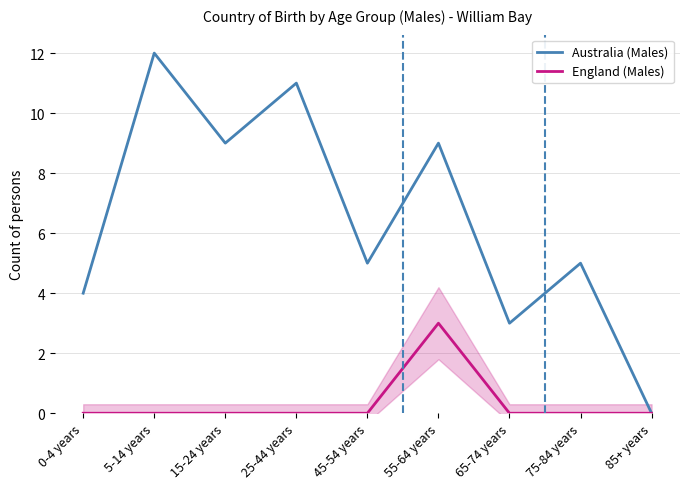

Between 55-64 years and 65-74 years, which series saw the biggest shift?

Australia (Males)